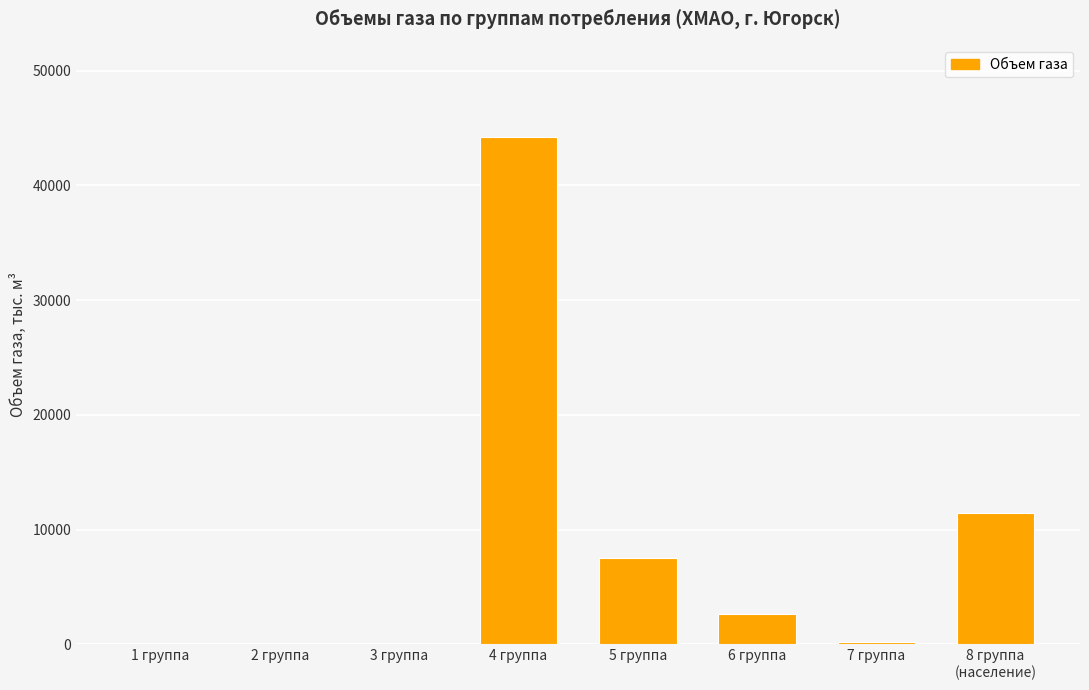

What is the greatest value displayed?

44247.9